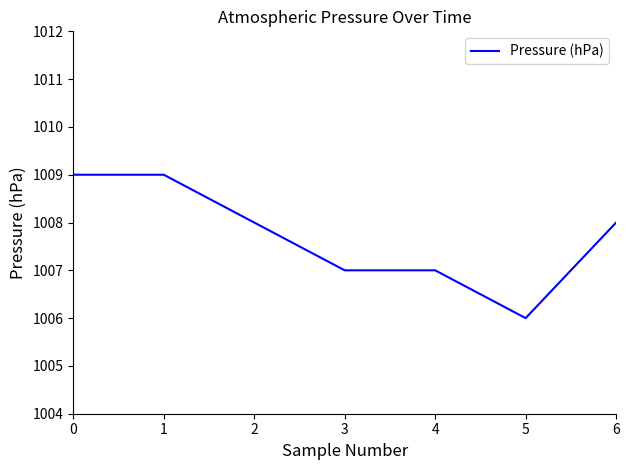

True or false: the data shows 552 at 0.

False